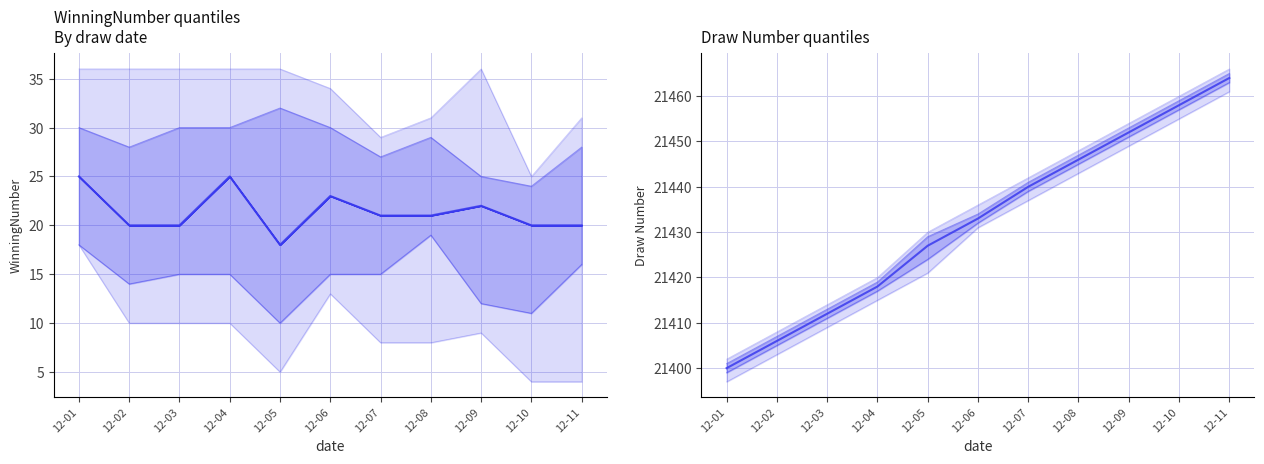

How many distinct data groups are displayed?

5